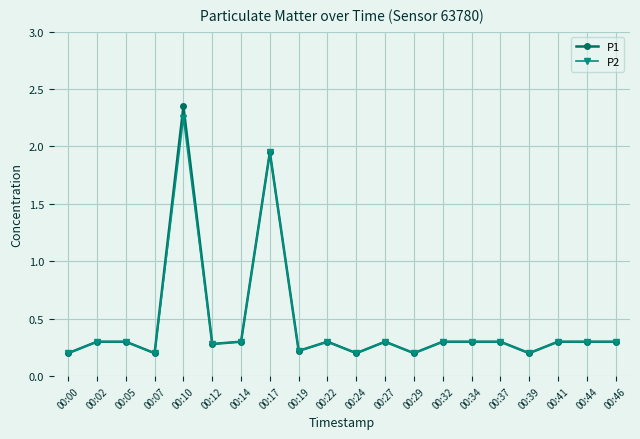

What is the lowest value of the P2 series?

0.2